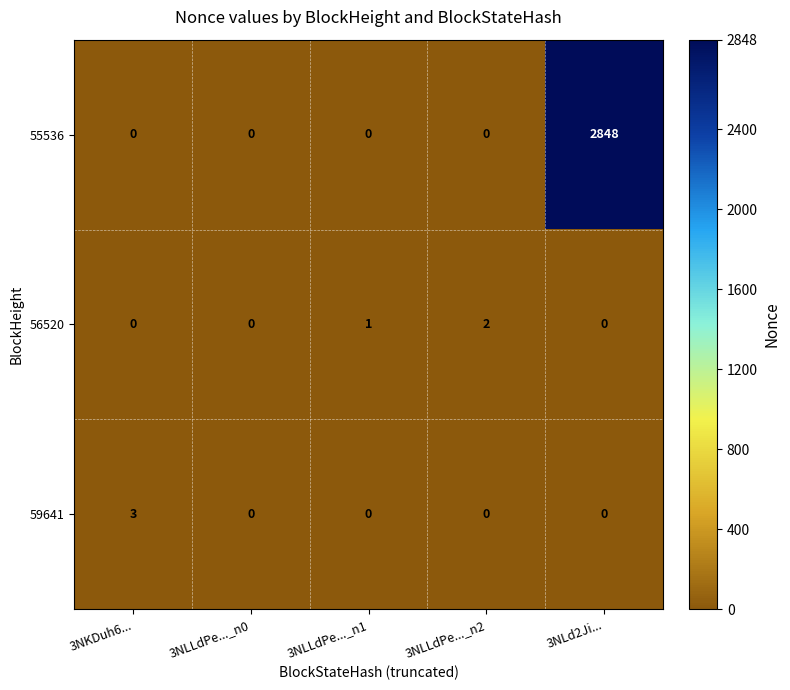

Between 3NKDuh6... and 3NLd2Ji..., which series saw the biggest shift?

55536